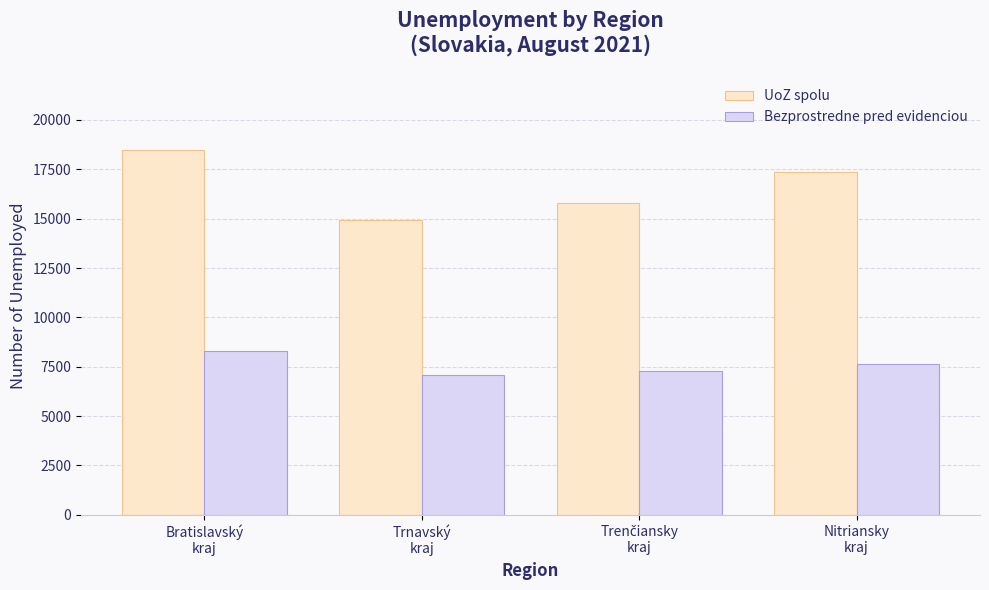

How many UoZ spolu values are between 15794 and 18485?

3